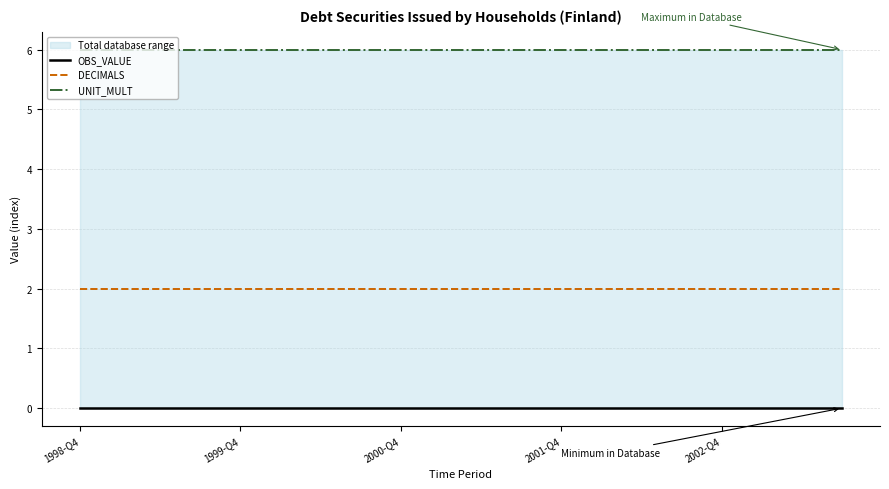

What is the sum of all UNIT_MULT values?

120